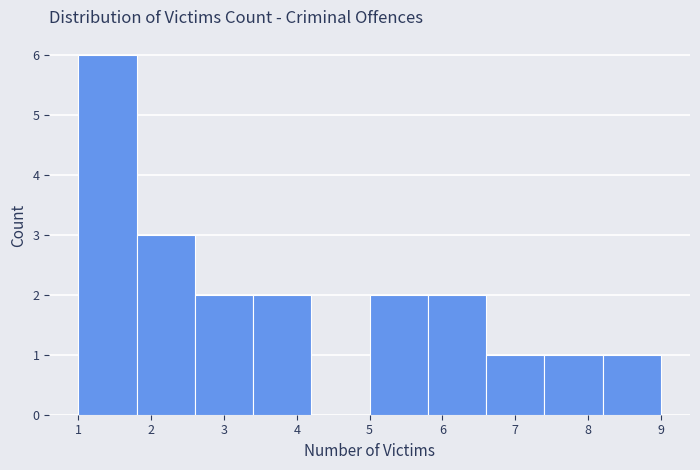

Which range on the x-axis has the tallest bar?

1.0 to 1.8